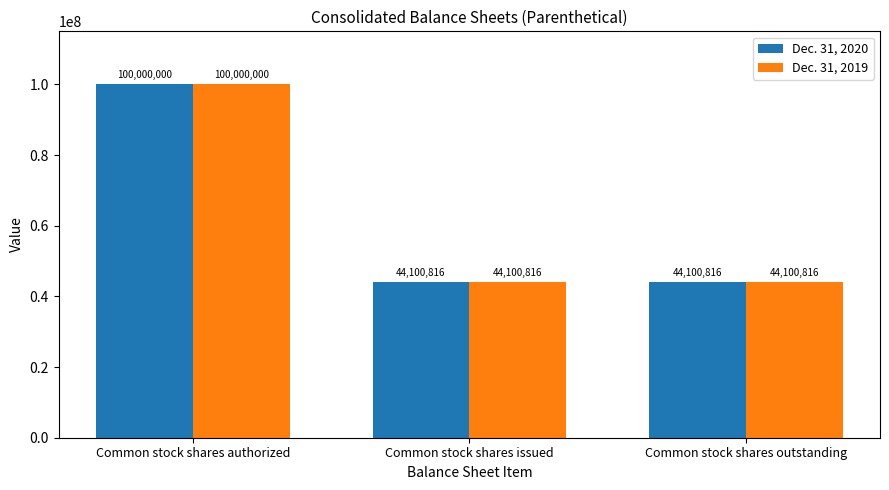

How many bars are there in each group?

2